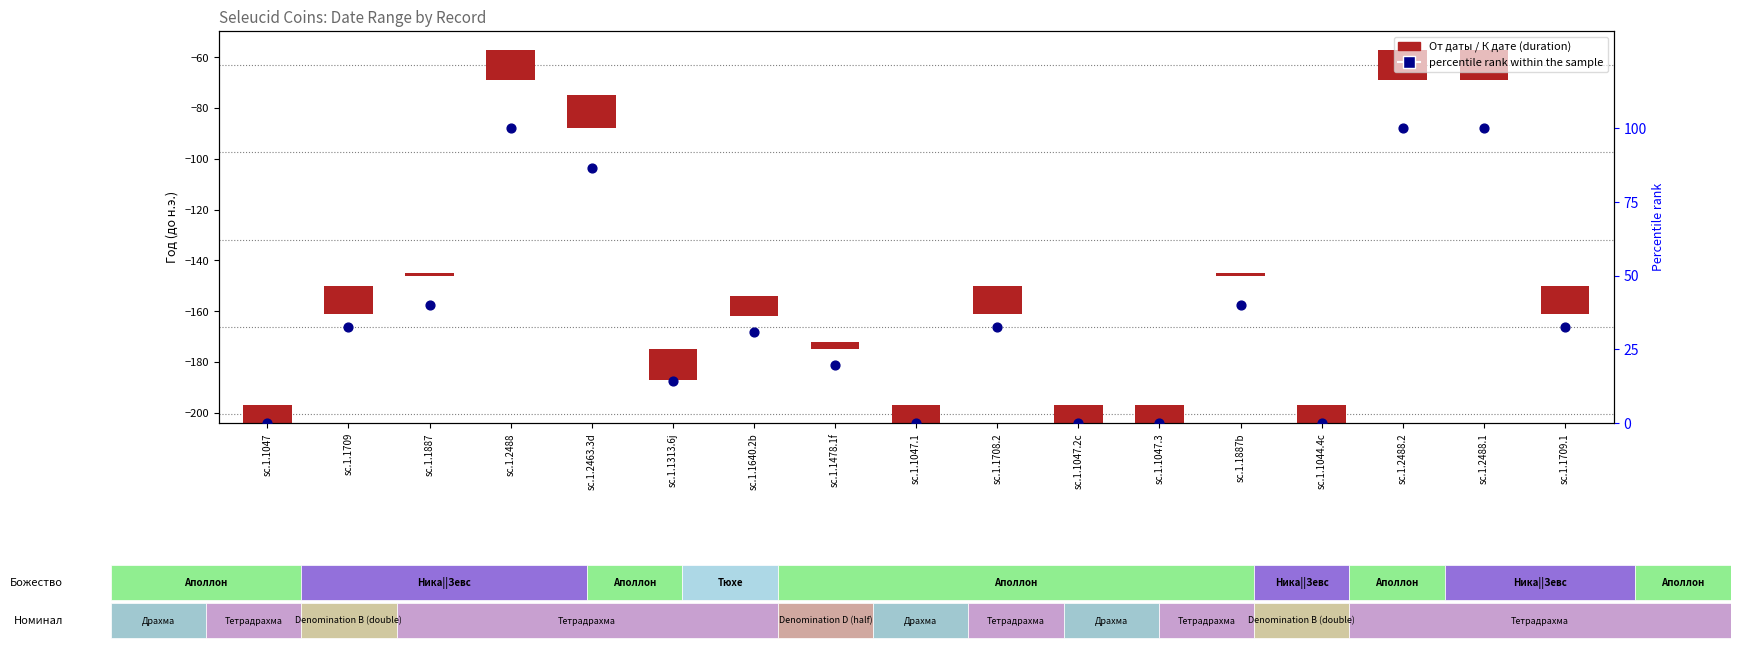

Which series contains the lowest Y value?

percentile rank within the sample